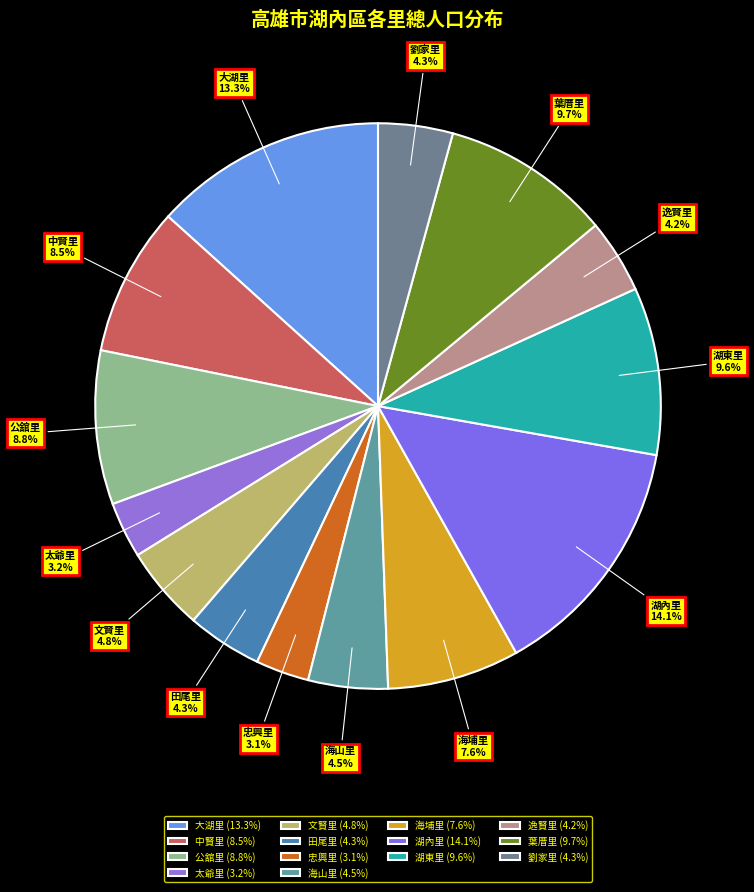

The 文賢里 slice represents 12% of the pie. True or false?

False